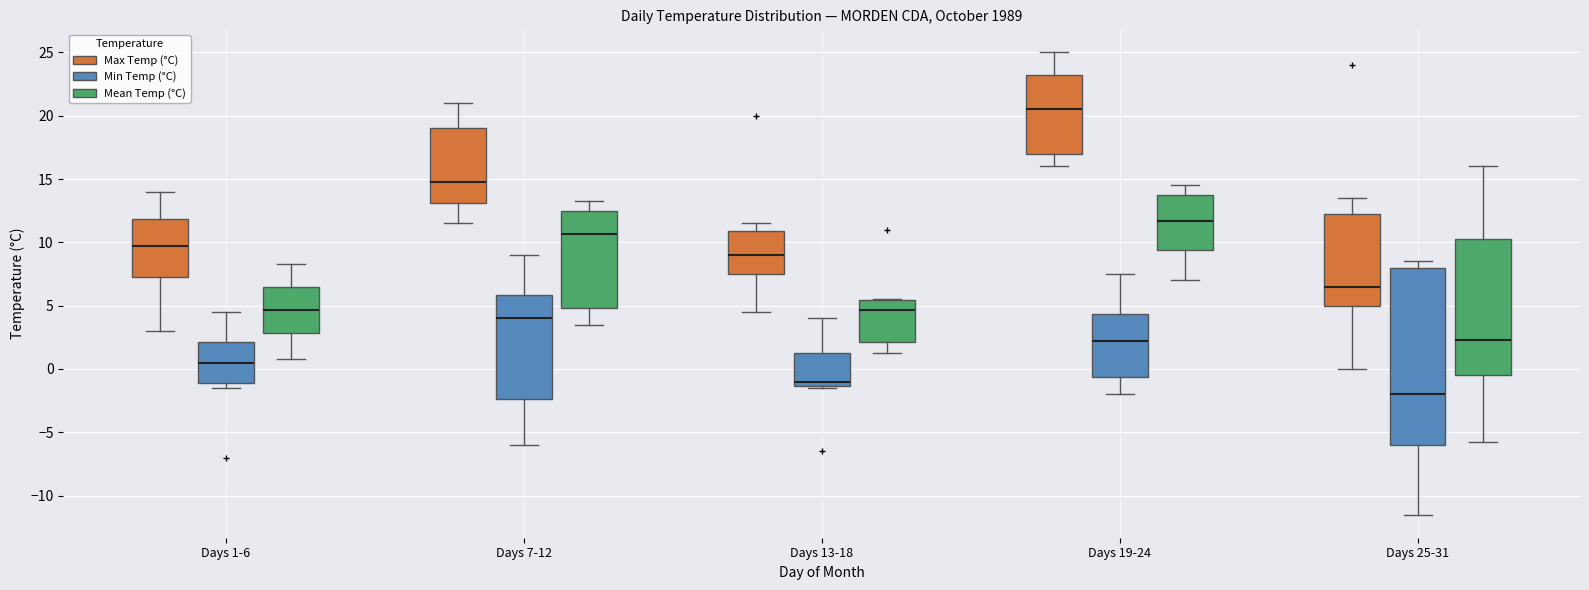

Which box's median line is the lowest?

Days 25-31 (Min Temp (°C))